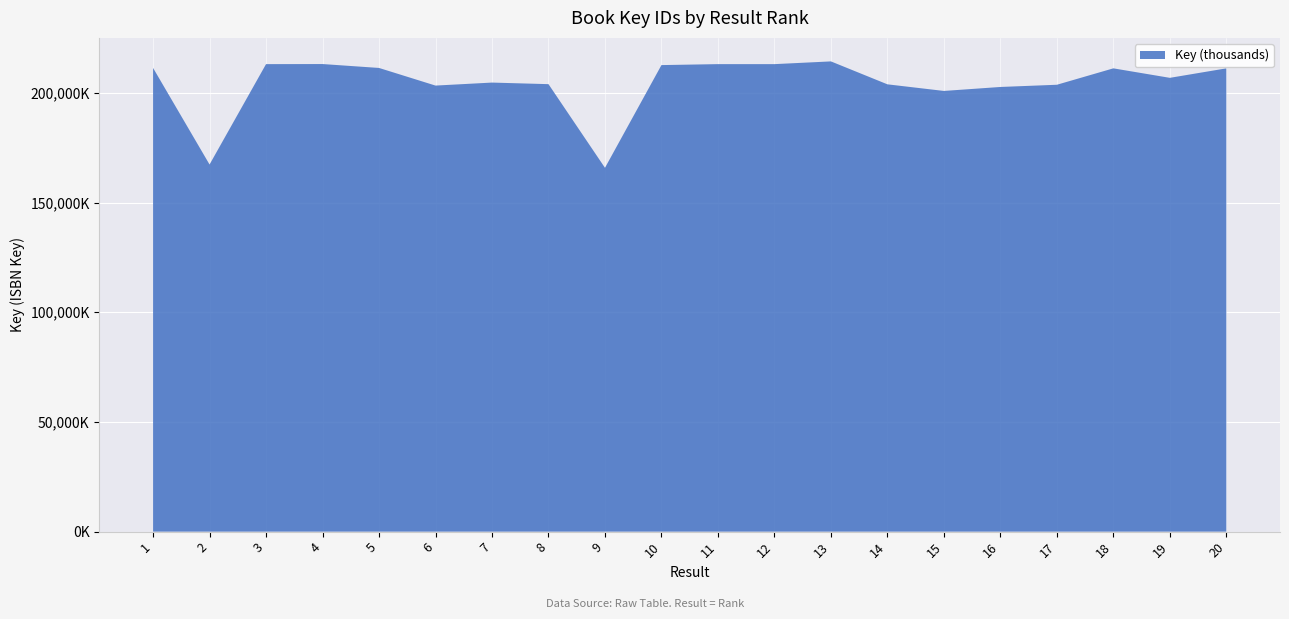

Reading right to left, list all the values displayed in this chart.

211142430	206819134	211142471	203664459	202657775	200846622	203861451	214309345	213065330	213065289	212628179	165807735	203942198	204659789	203290956	211326060	213104438	213065371	167313779	211325895